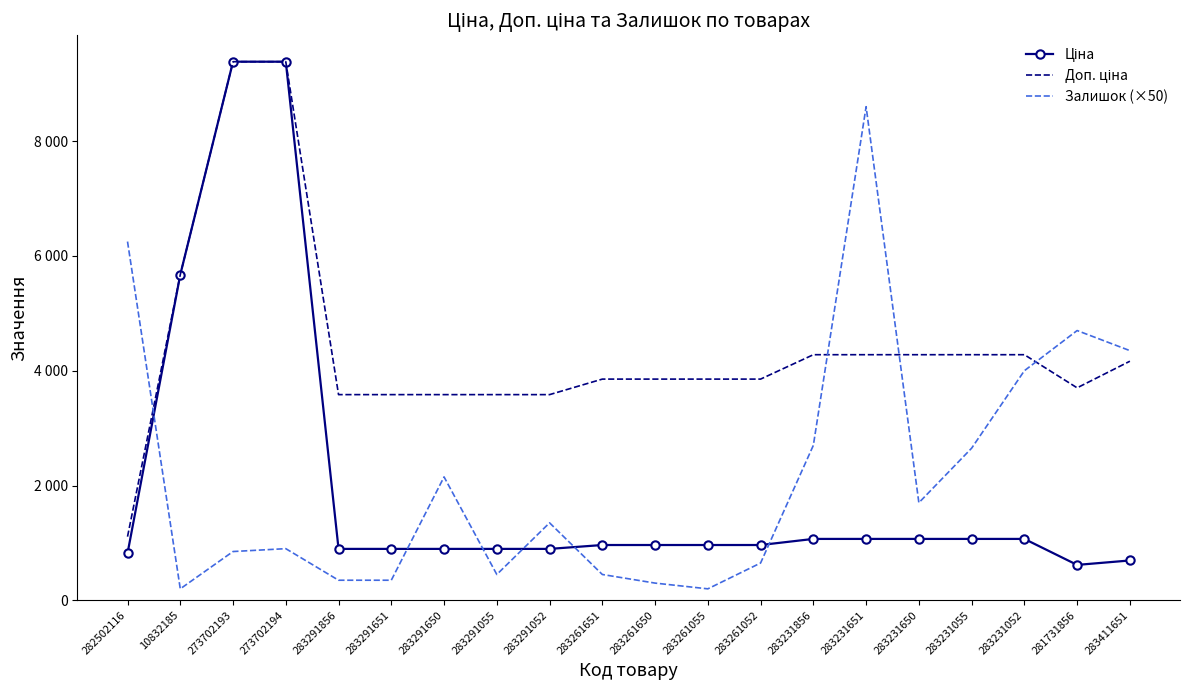

What position from the right is 283231052?

3